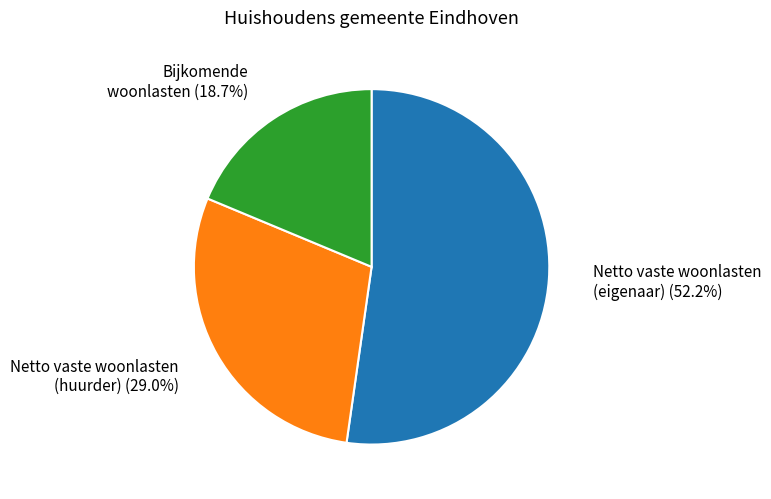

Is there a majority slice in this chart?

Yes